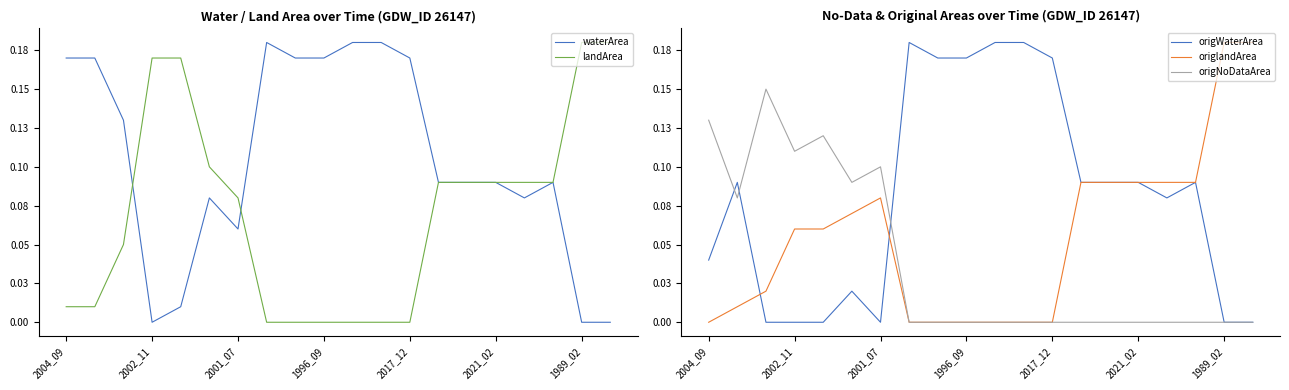

After their last crossing, which series has the higher values: origNoDataArea or origWaterArea?

origWaterArea